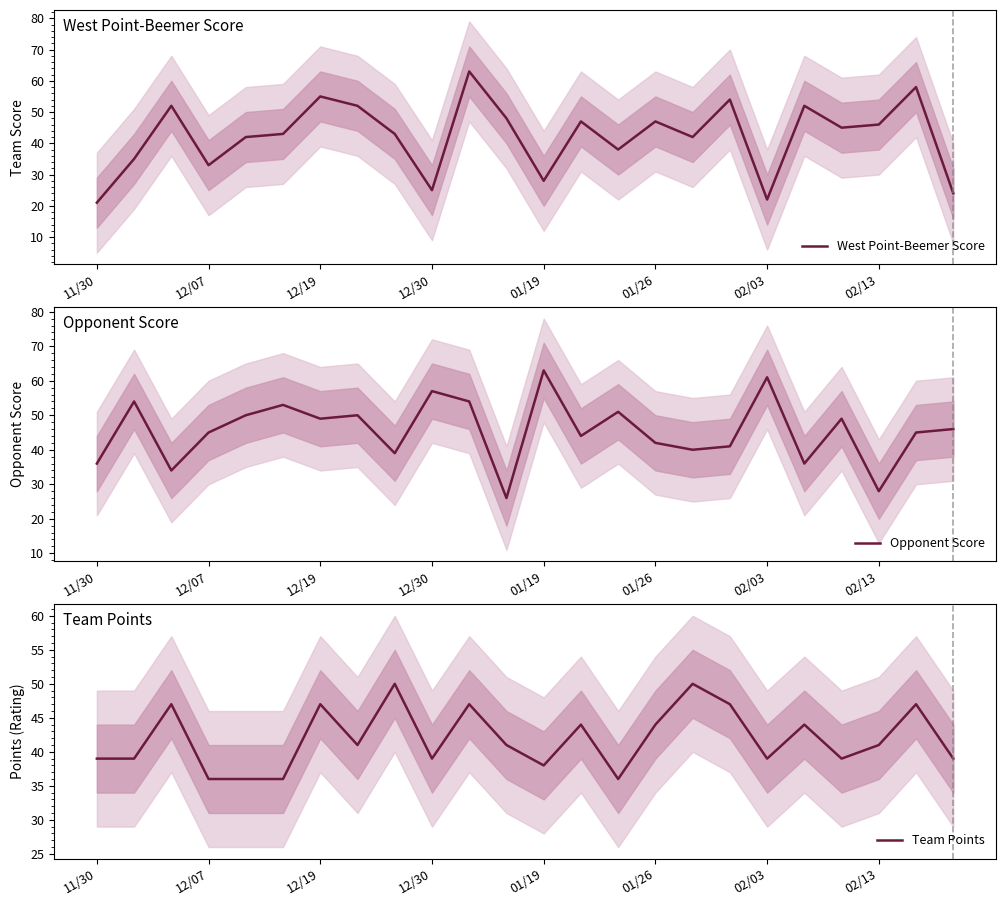

Is it true that West Point-Beemer Score equals 54 at 12/07?

False